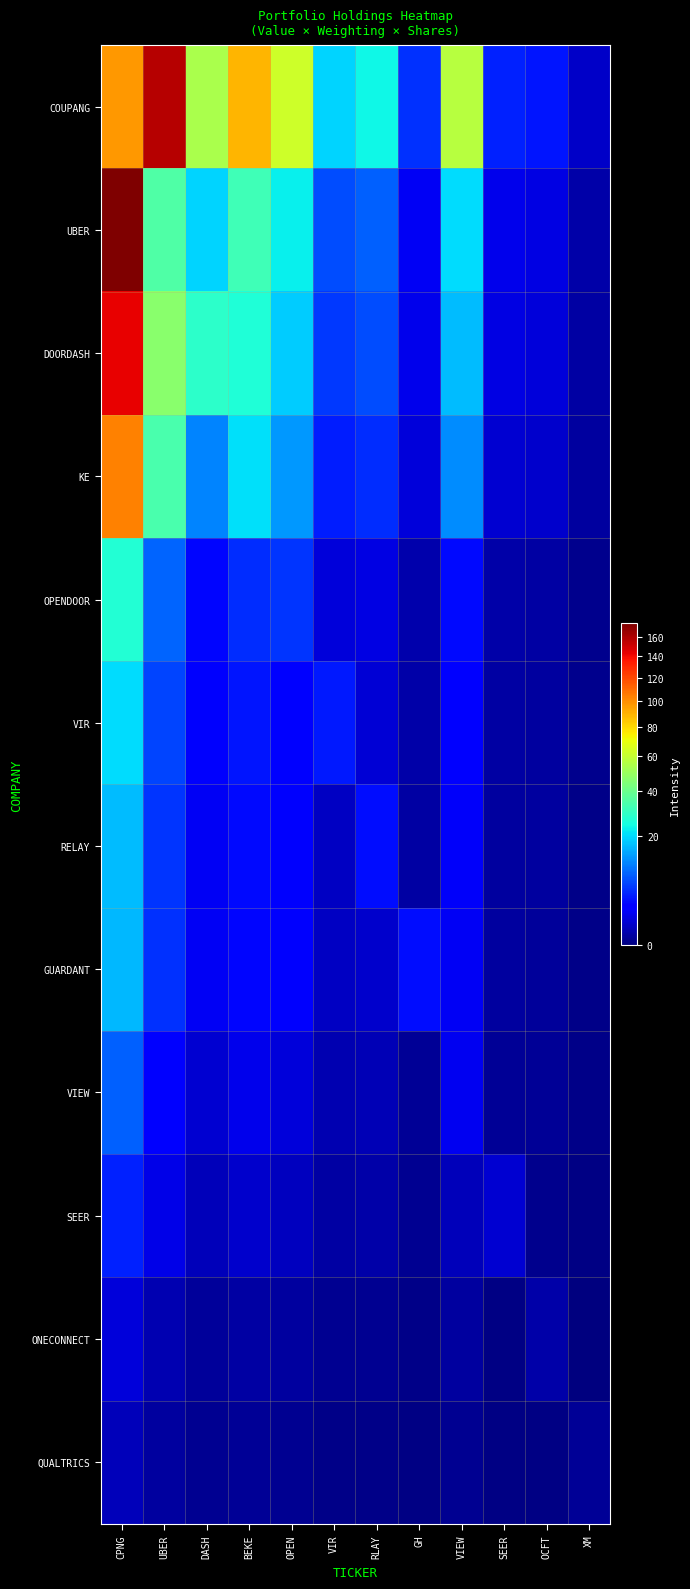

What is the difference between the highest and lowest values at UBER?

157.3